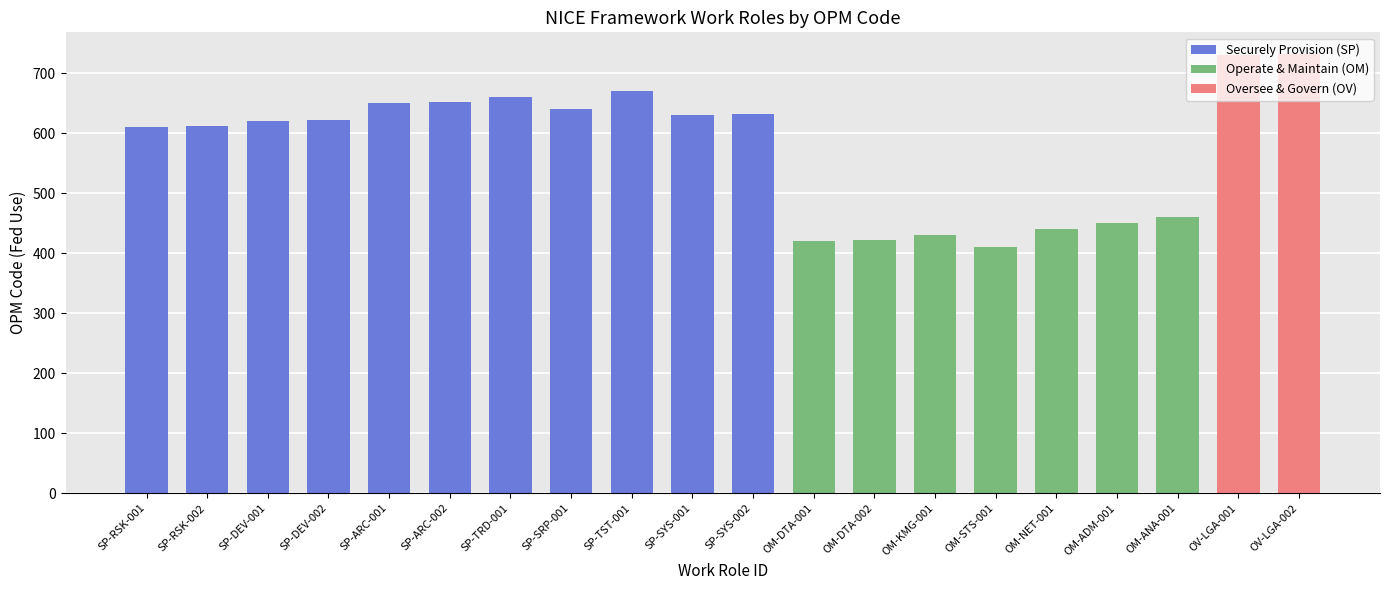

What is the difference between the maximum and minimum values?

321